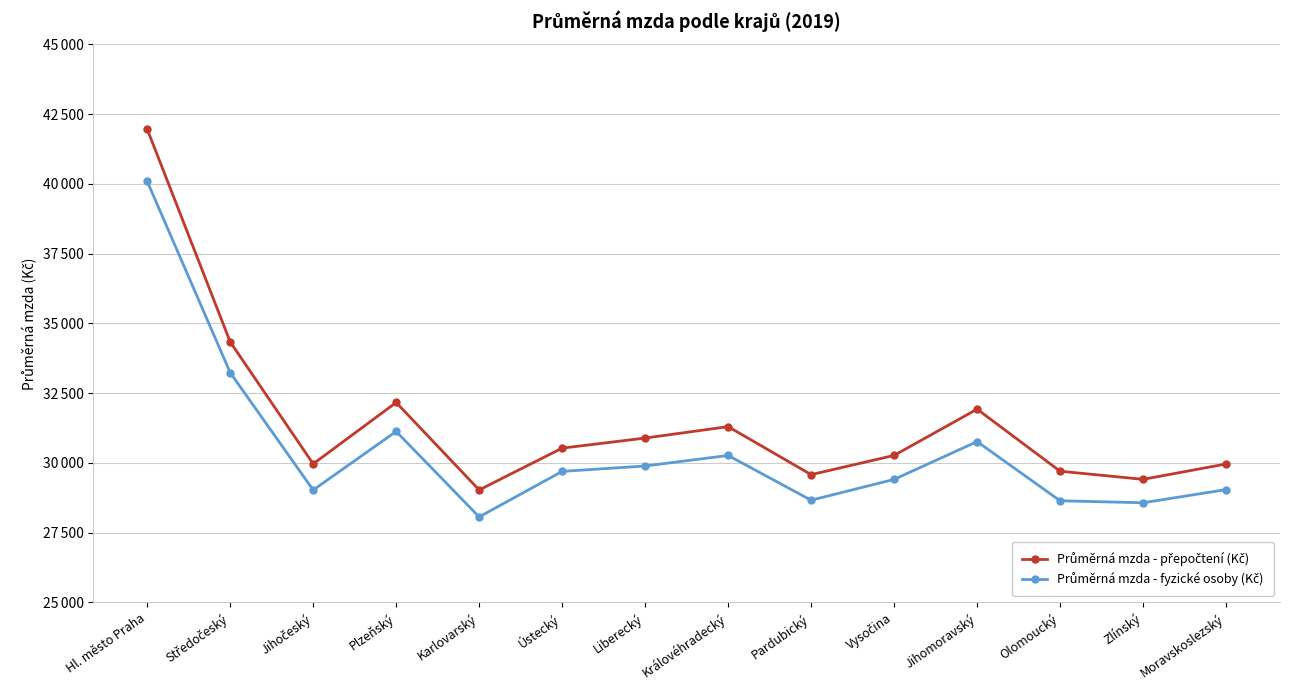

Where is the first local maximum for Průměrná mzda - přepočtení (Kč)?

Plzeňský